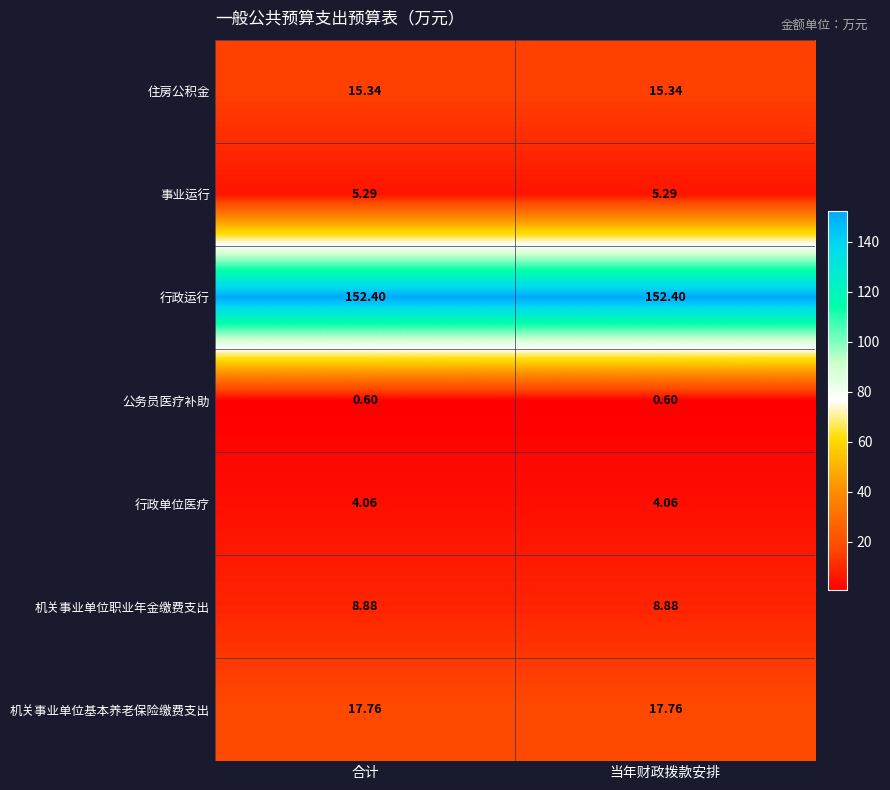

Which series has the largest total across all categories?

行政运行